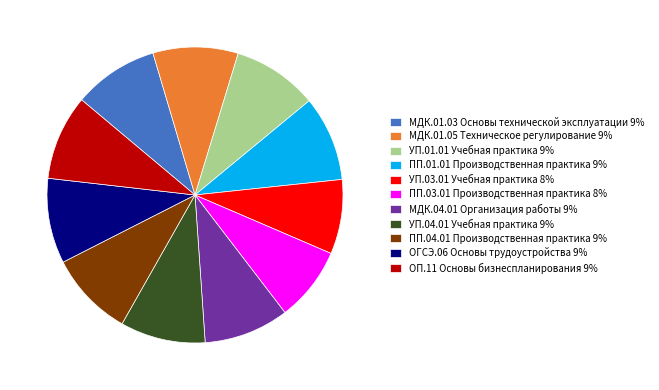

Approximately how many times larger is the value at УП.03.01 Учебная практика 8% compared to МДК.04.01 Организация работы 9%?

0.9